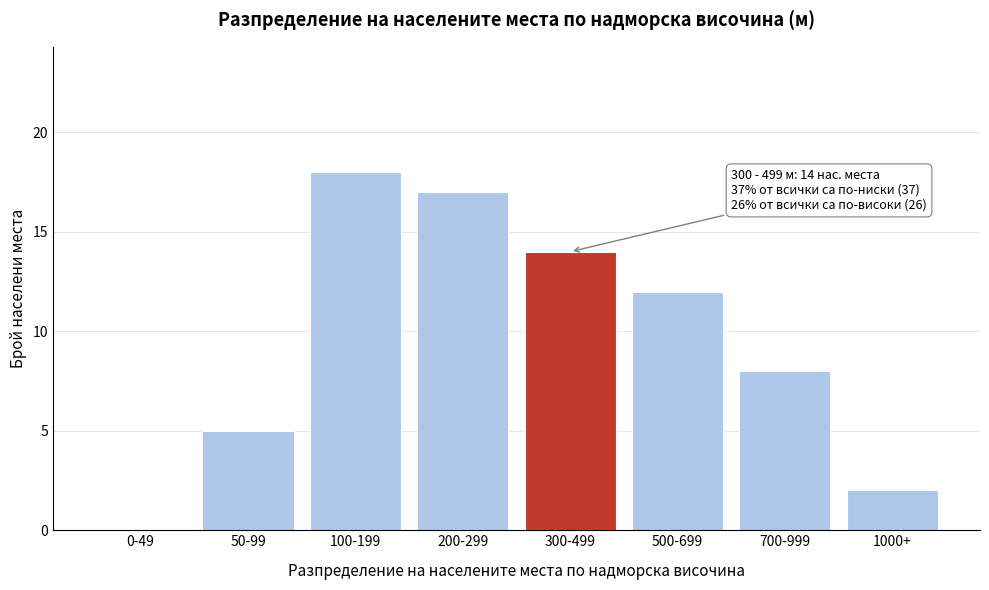

Reading right to left, extract all data points from this chart.

1000+=2	700-999=8	500-699=12	300-499=14	200-299=17	100-199=18	50-99=5	0-49=0